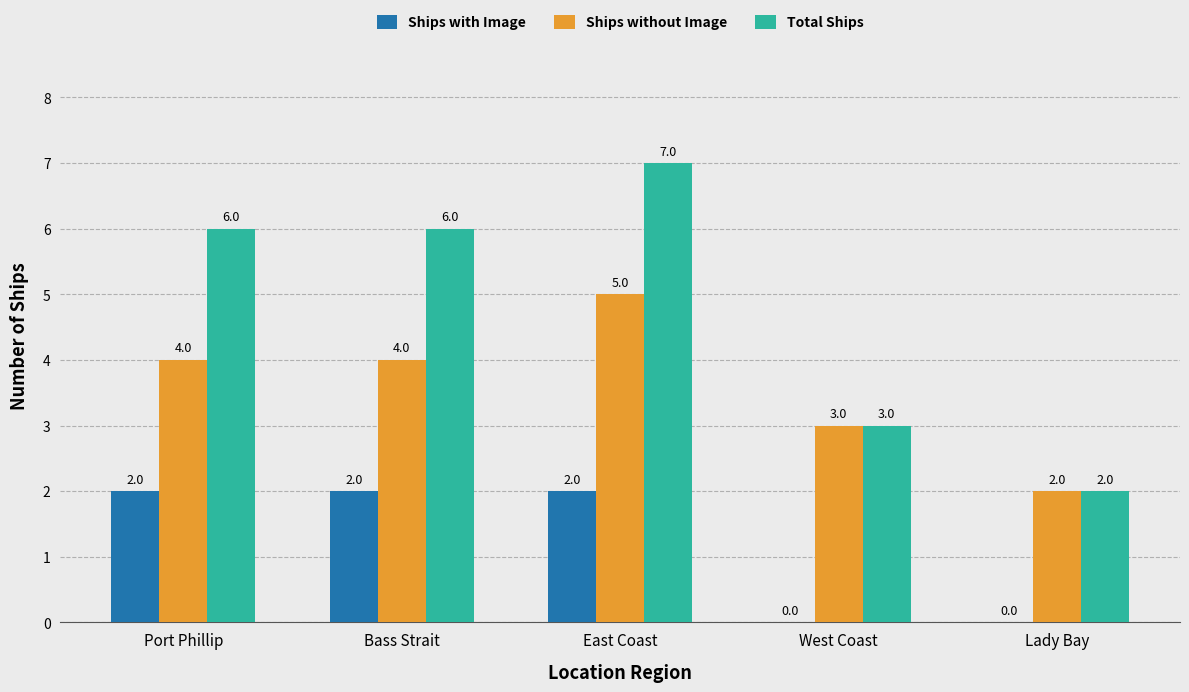

What is the maximum value shown in the chart?

7